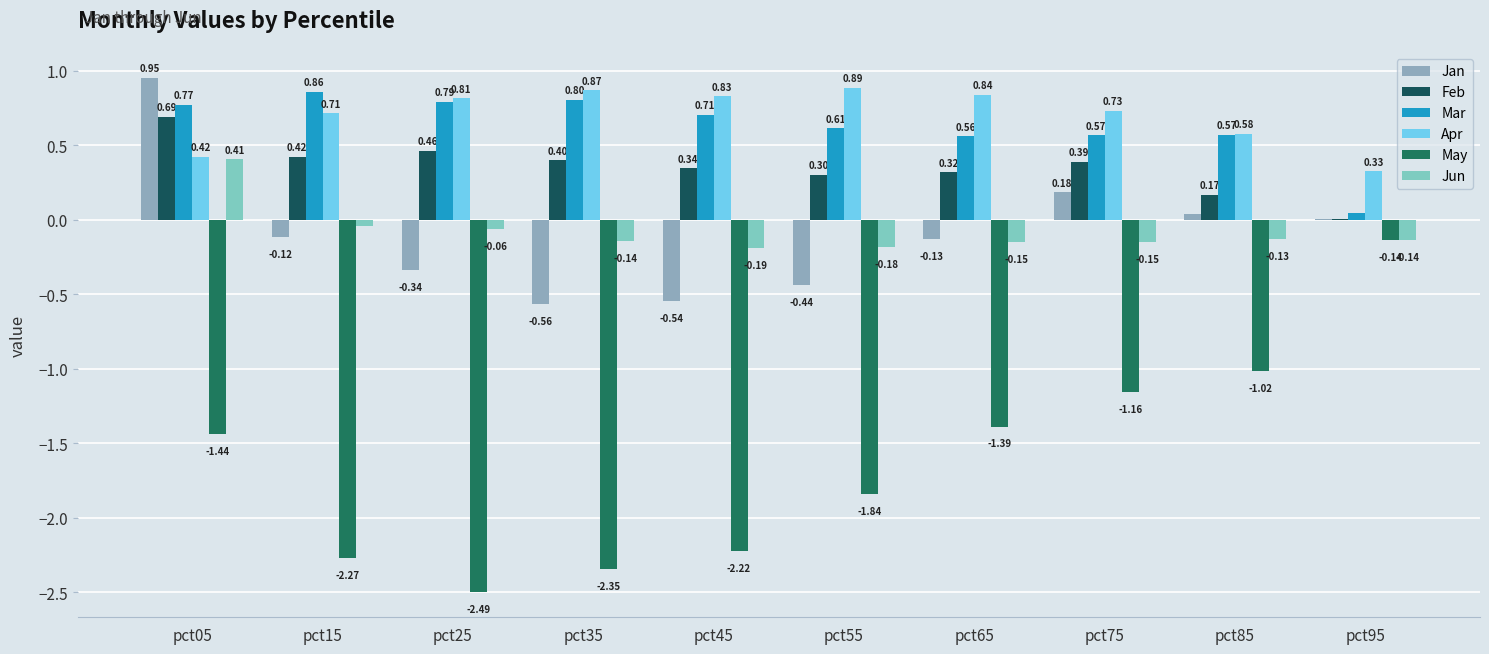

At which label does Jan reach its peak?

pct05